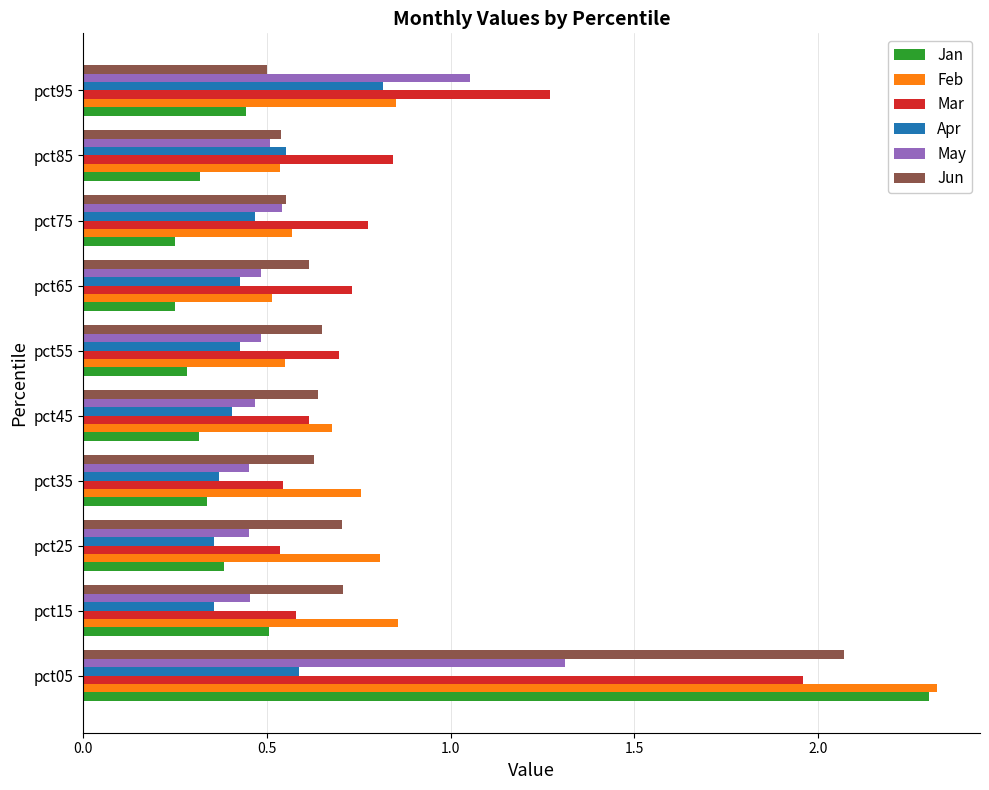

Is it true that May equals 0.3 at pct85?

False